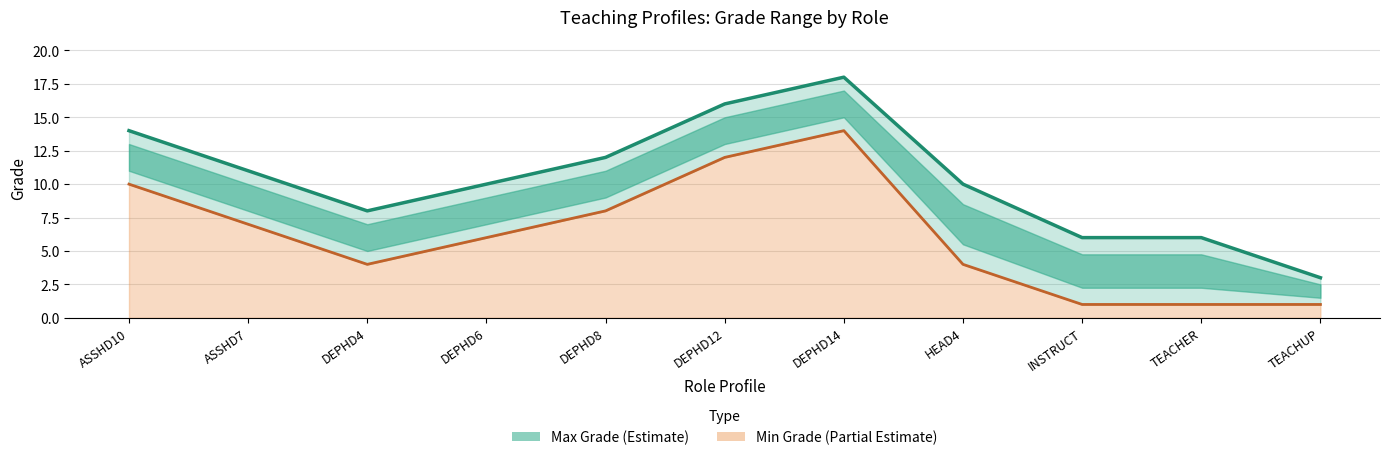

True or false: Max has a value of 17 at HEAD4.

False